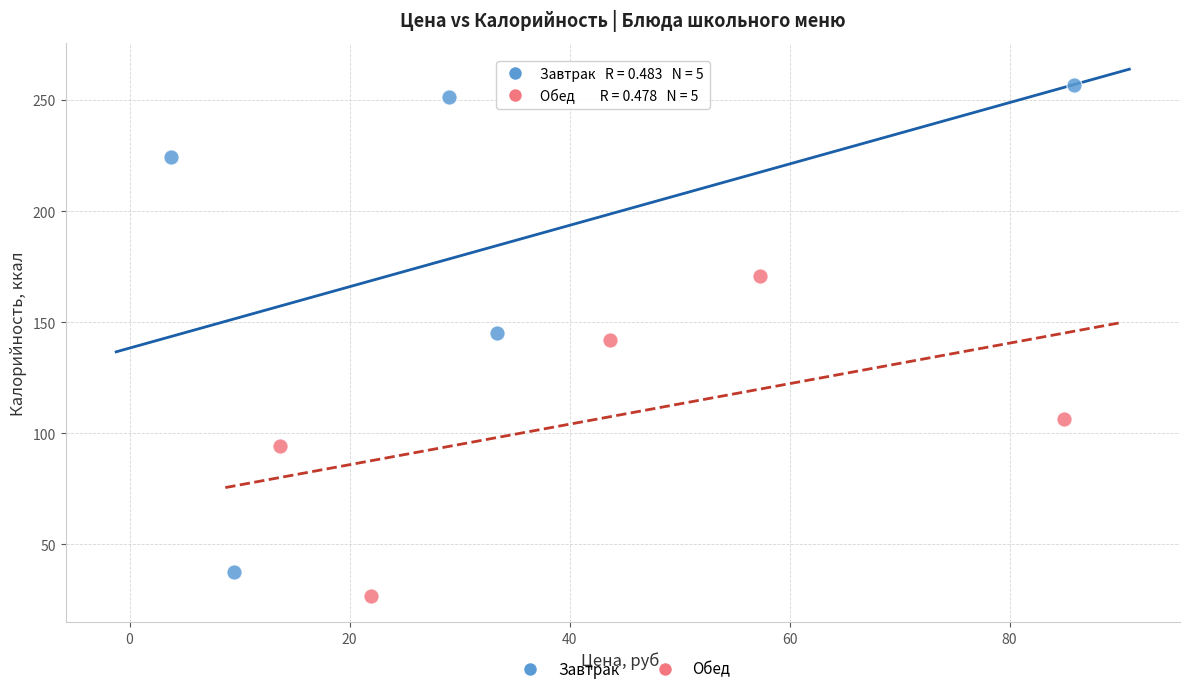

Which series reaches the minimum Y coordinate?

Обед